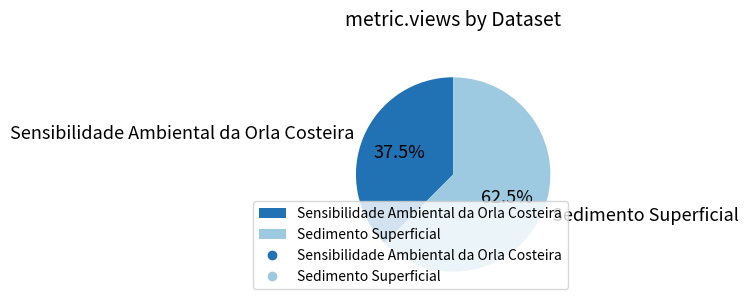

What is the majority slice?

Sedimento Superficial